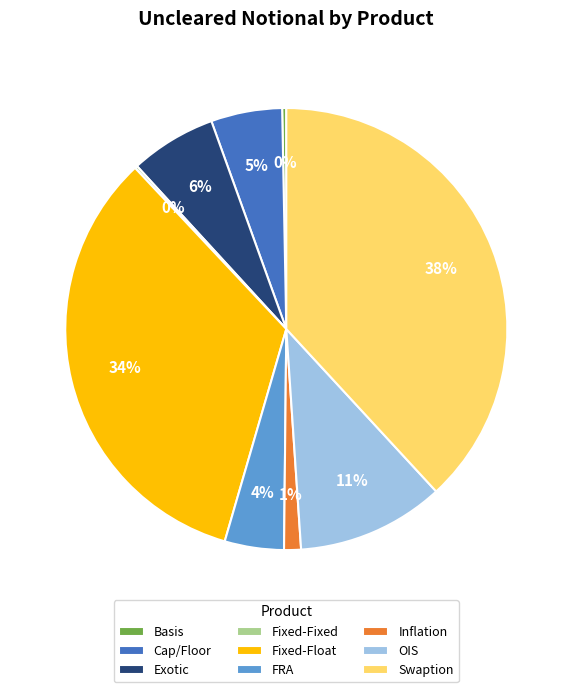

To the nearest percent, what is the average slice percentage?

11%